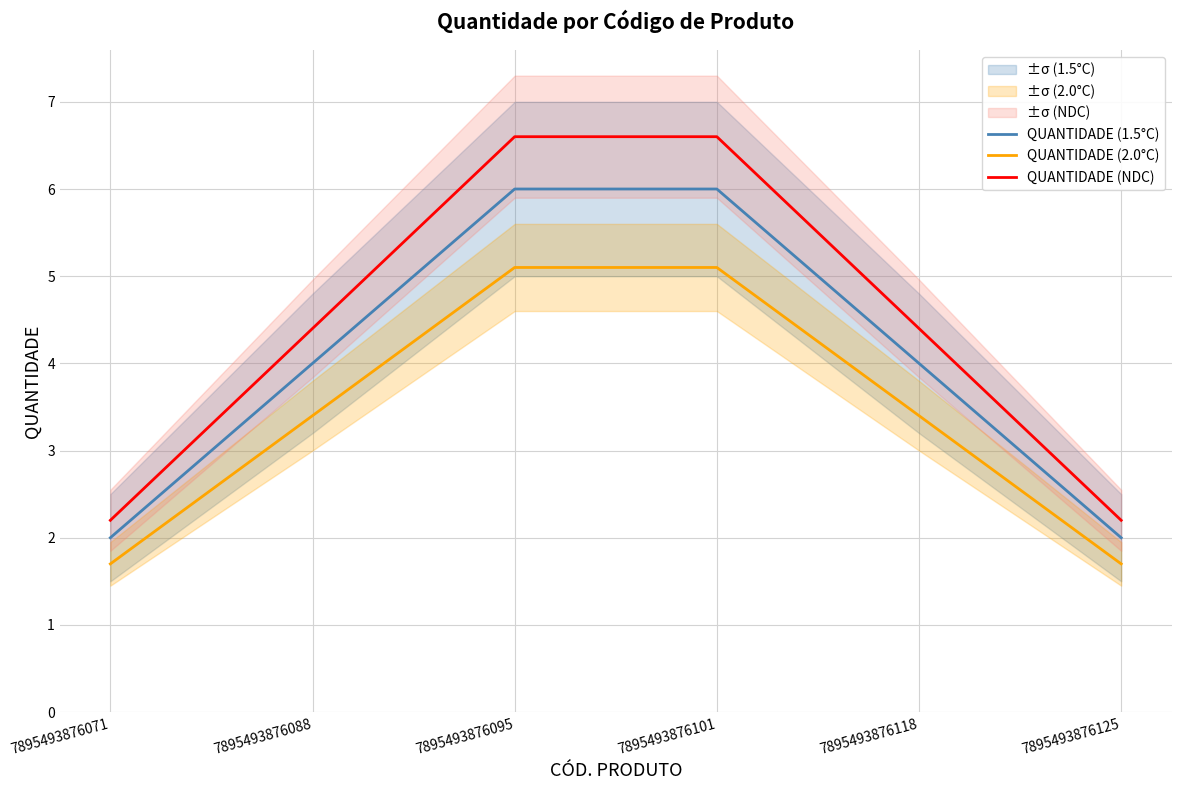

What is the sum of the QUANTIDADE (NDC) values at 7895493876088 and 7895493876095?

11.0